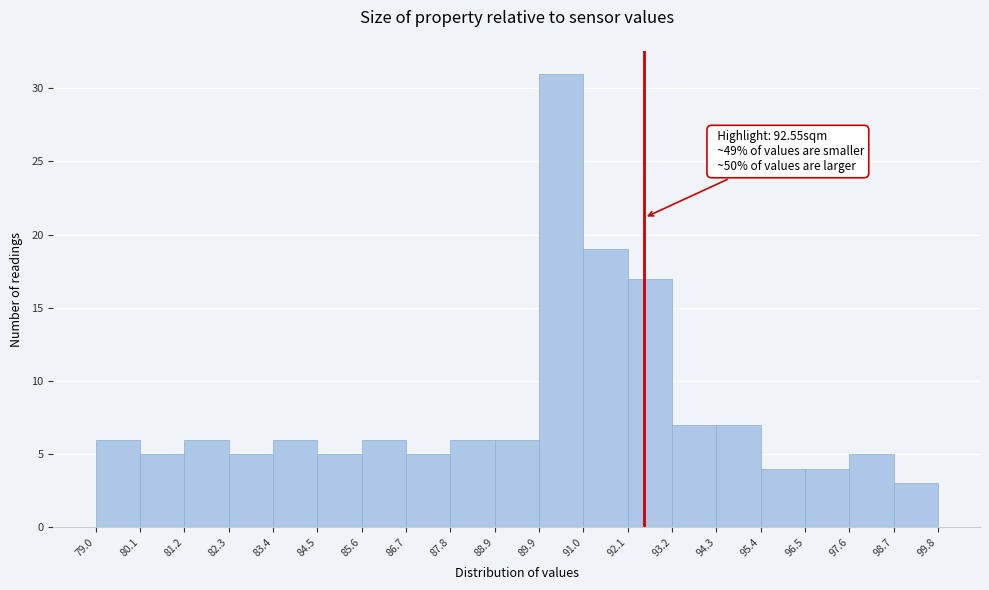

Over which range of the x-axis is the bar tallest?

89.9 to 91.0